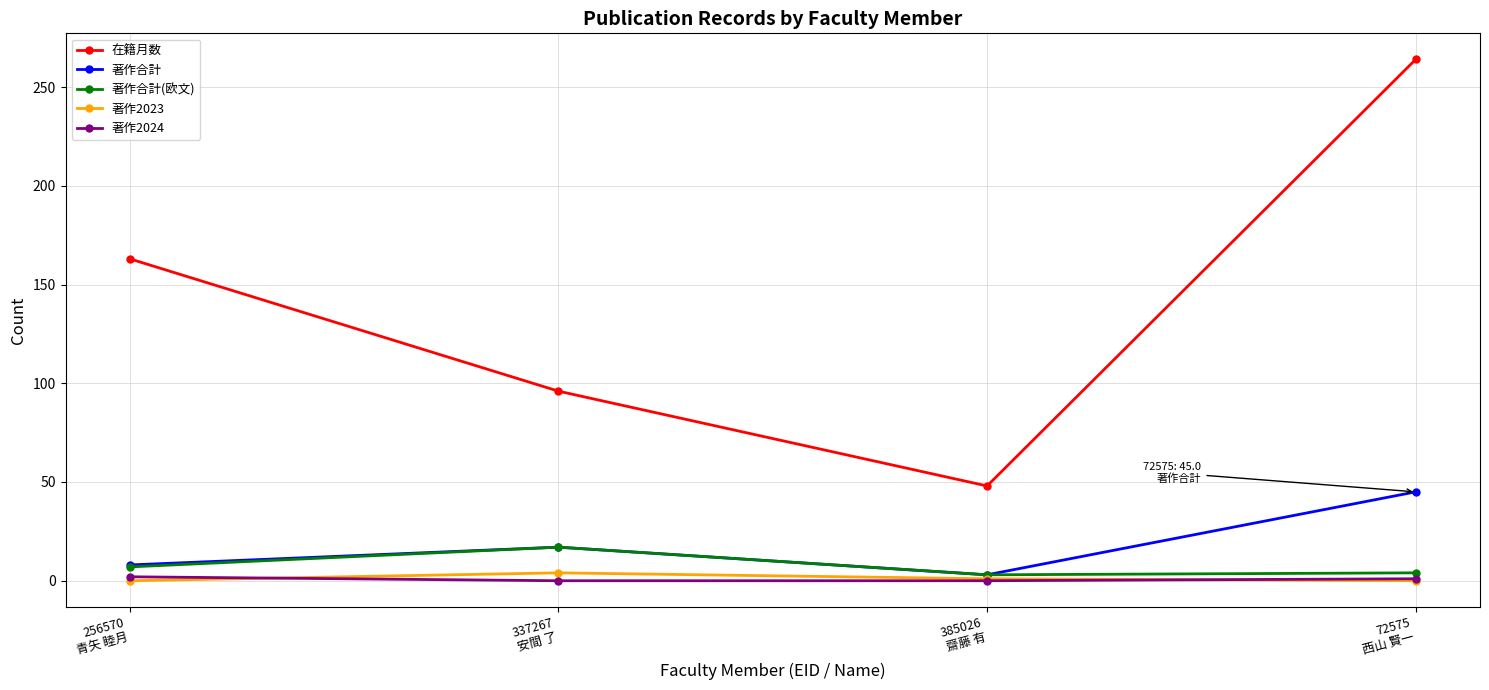

At how many categories does at least one series exceed 25?

4